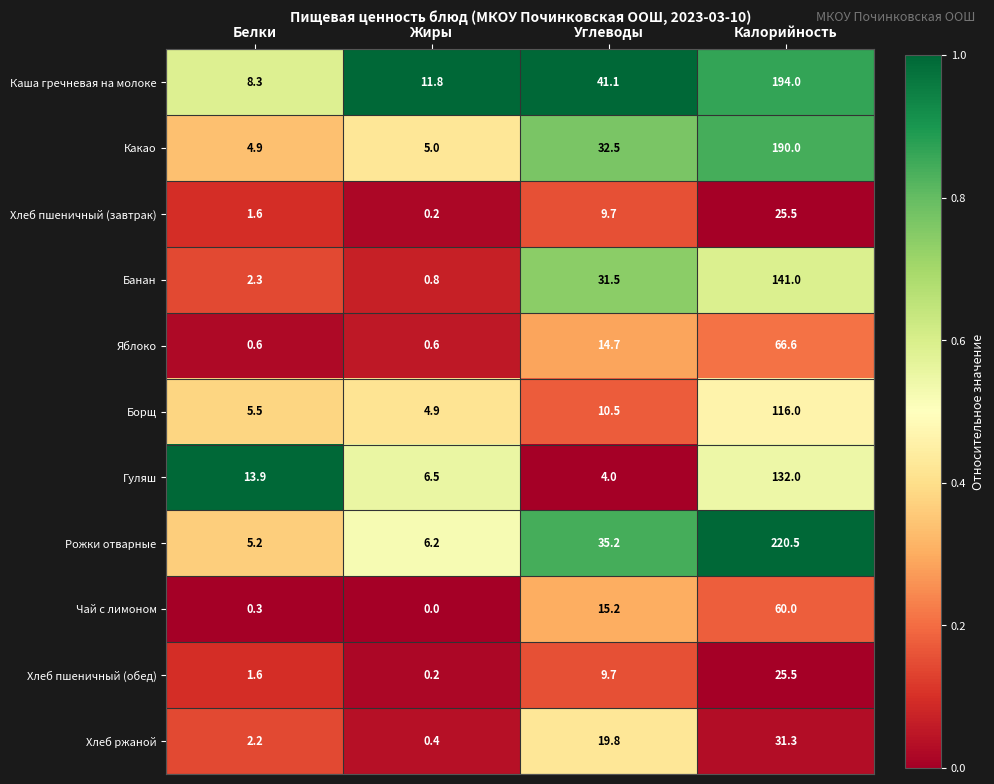

Which series changed the most between Углеводы and Калорийность?

Рожки отварные